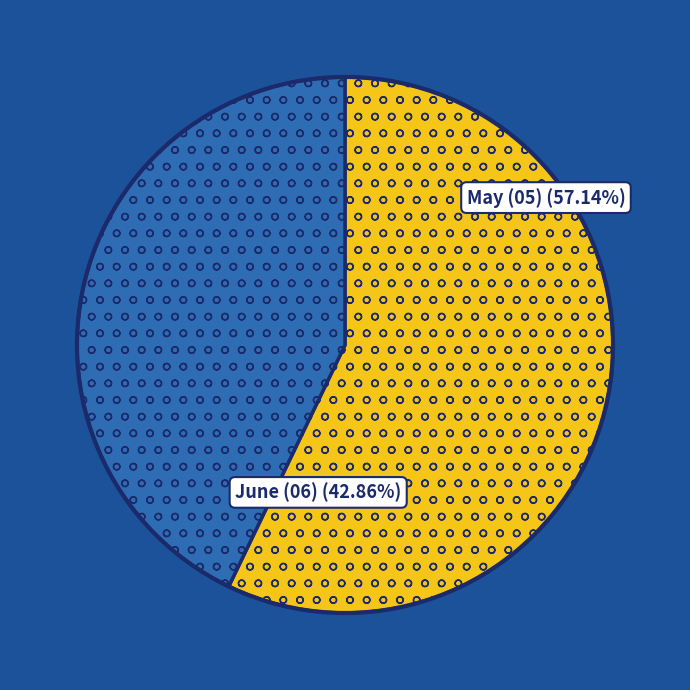

Do May (05) and June (06) together represent more than half of the pie?

Yes